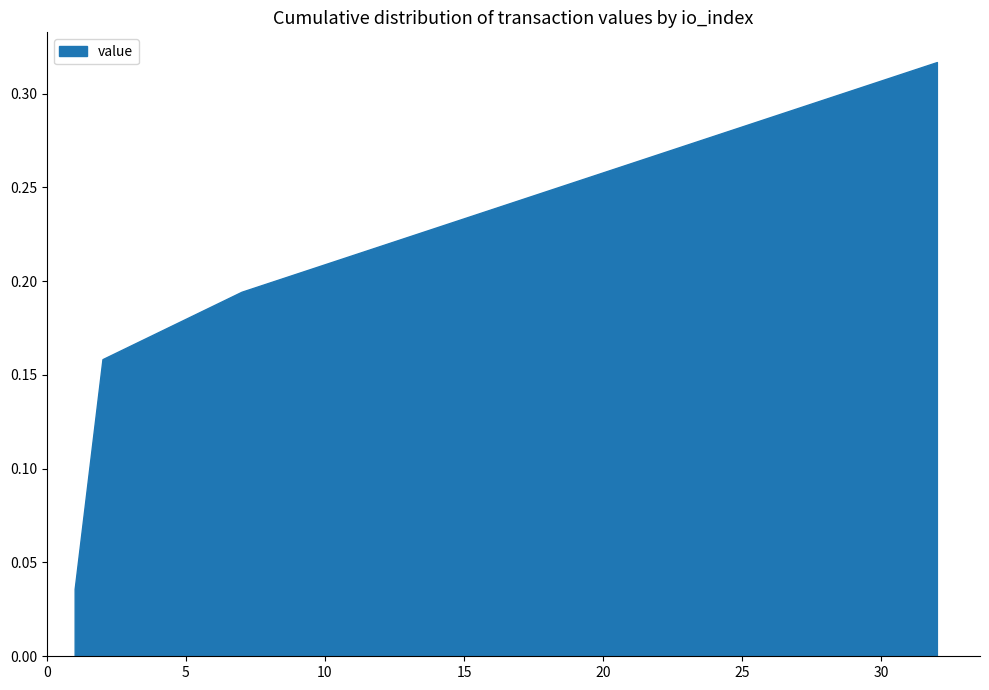

True or false: there are more than 2 points higher than both neighbors.

False